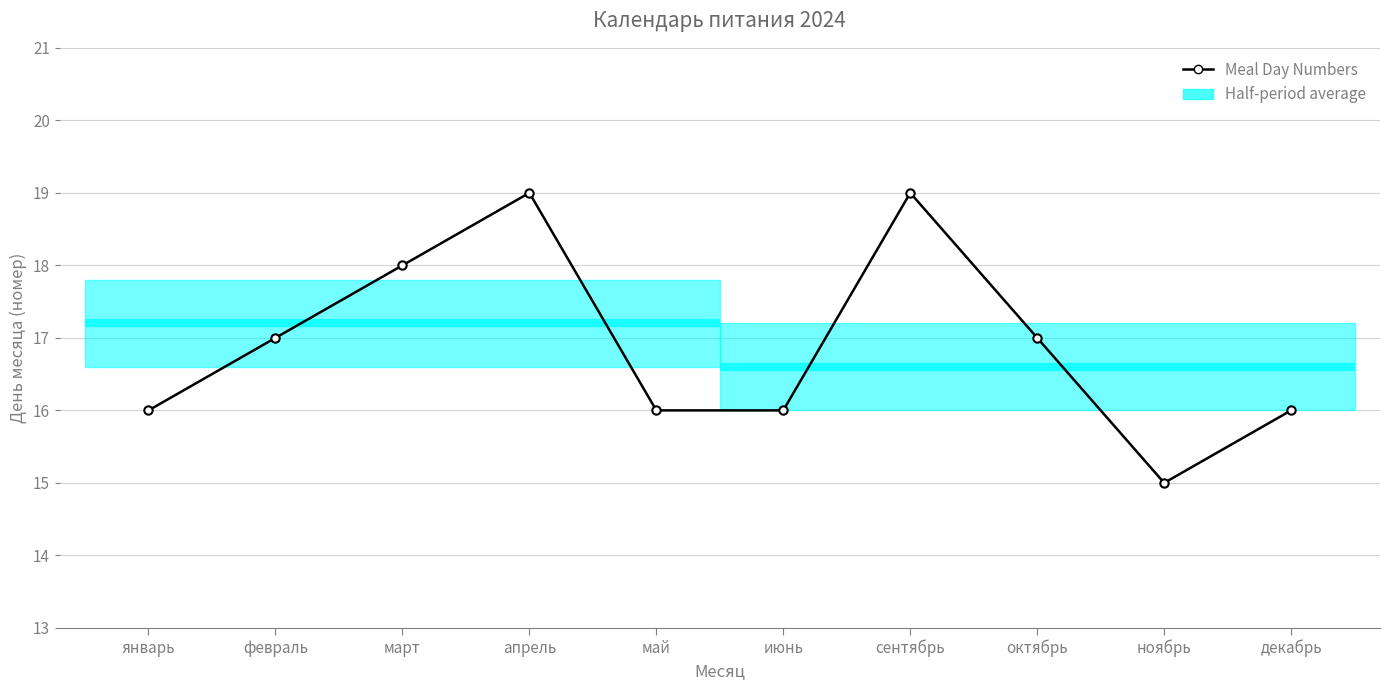

What is the sum of the values at ноябрь and сентябрь?

34